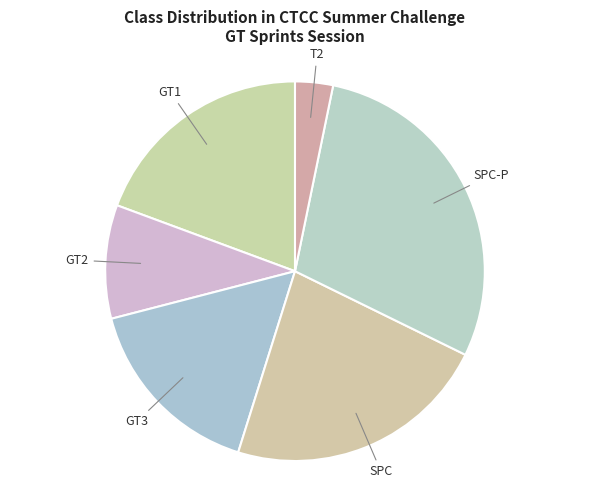

Count the number of slices in the pie.

6